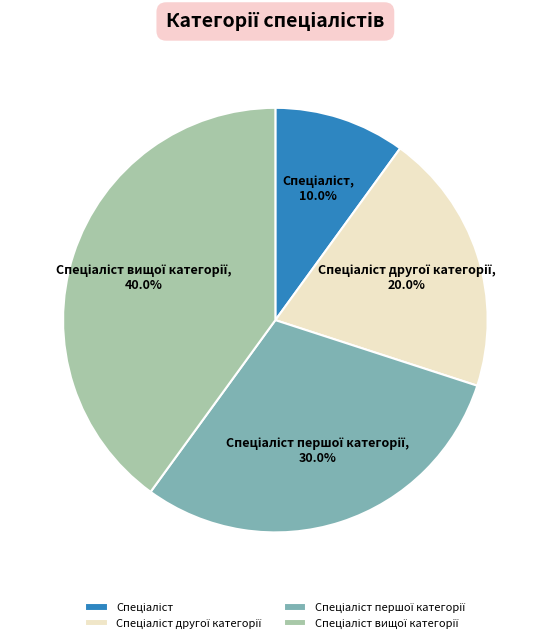

Does any single category account for the majority?

No